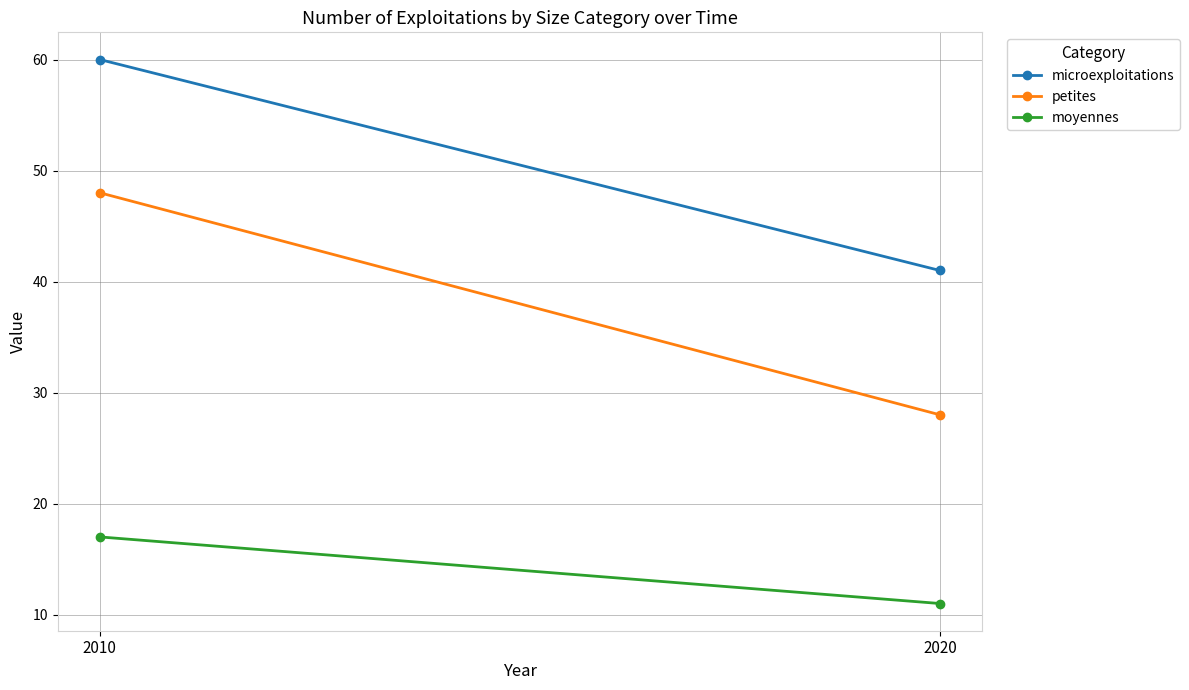

True or false: moyennes has a value of 11 at 2020.

True